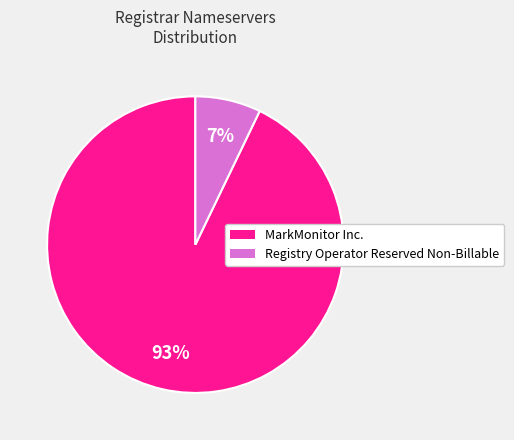

Do MarkMonitor Inc. and Registry Operator Reserved Non-Billable together represent more than half of the pie?

Yes